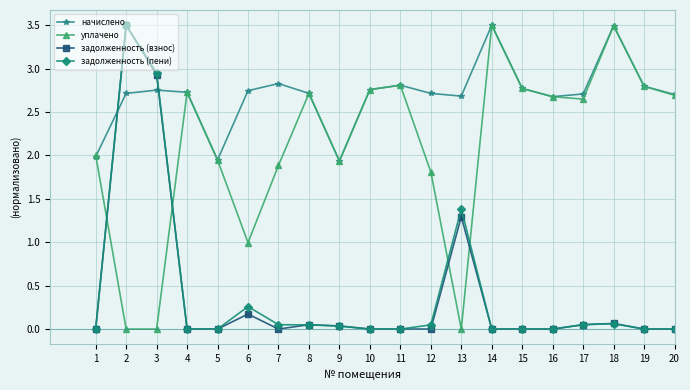

True or false: задолженность (взнос) has more than 1 interior local peaks.

True